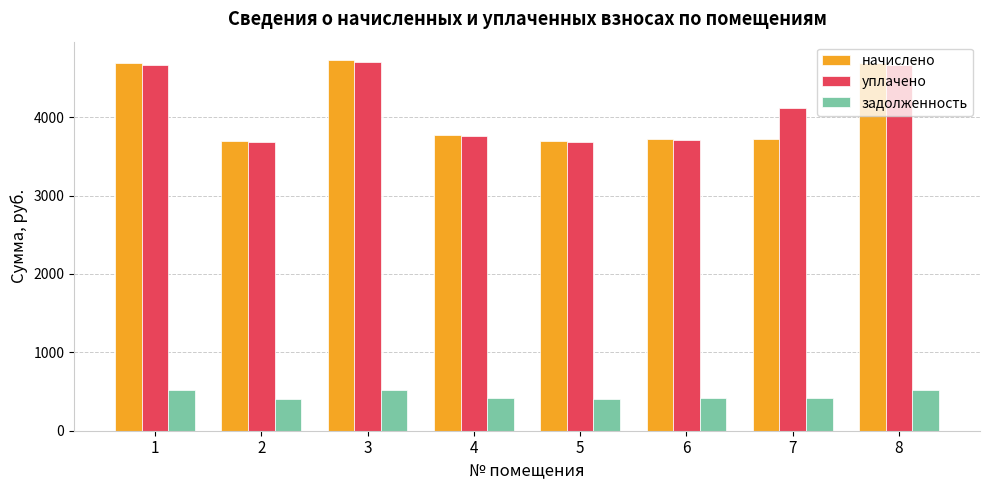

What are all the series names shown in the legend?

начислено, уплачено, задолженность